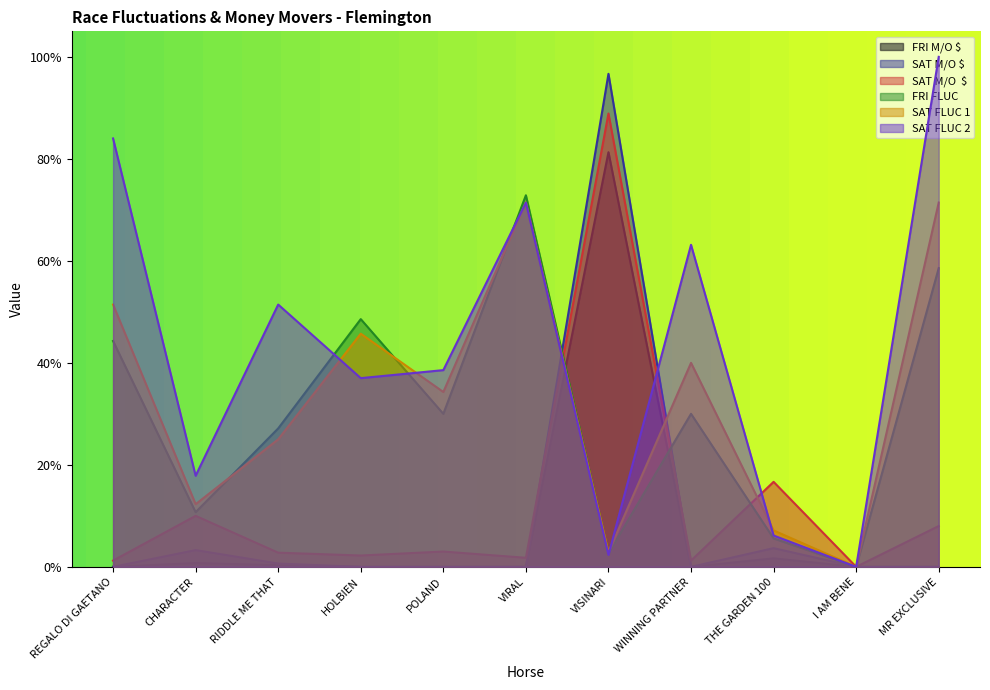

Does the chart have visible grid lines?

No